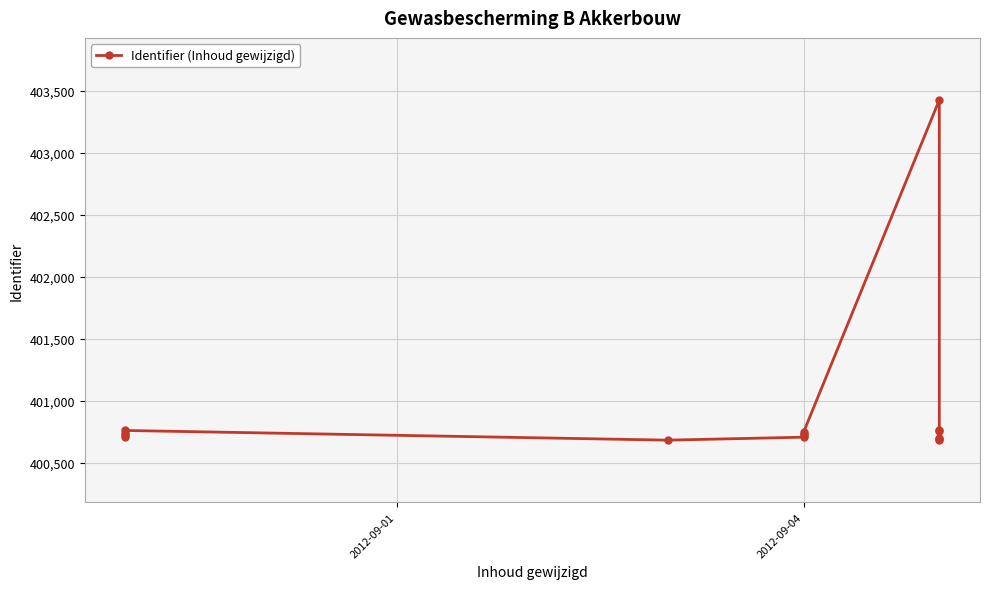

Is it true that the value at 2012-09-01 is 576507?

False